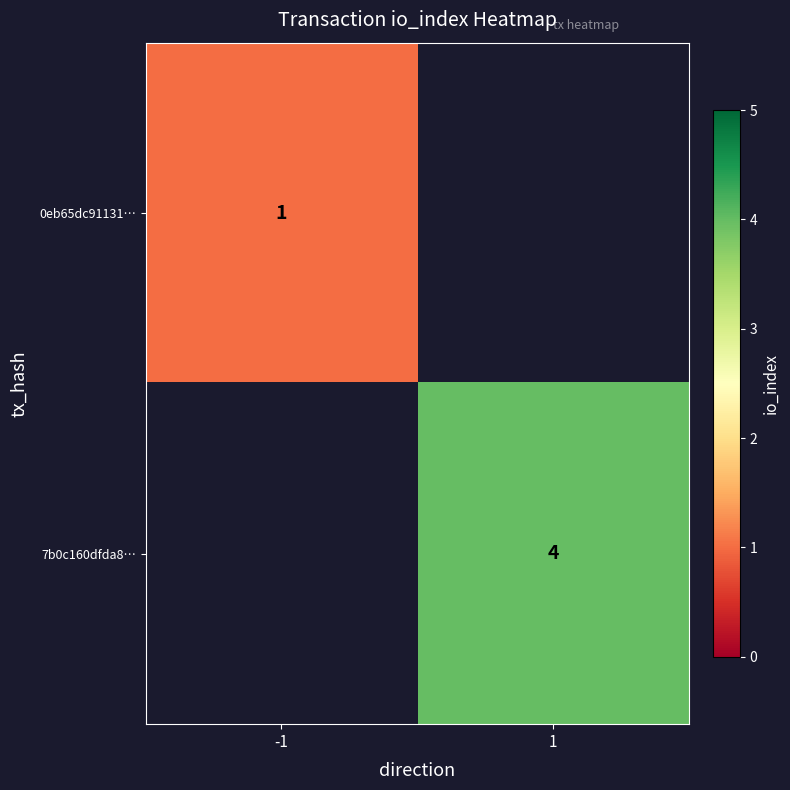

The value of 7b0c160dfda8… at 1 is 4. True or false?

True